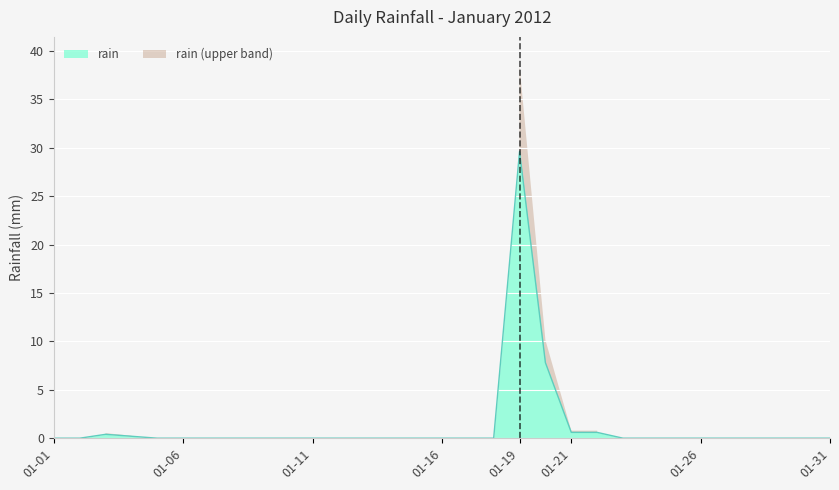

True or false: rain has a value of 42.7 at 01-19.

False